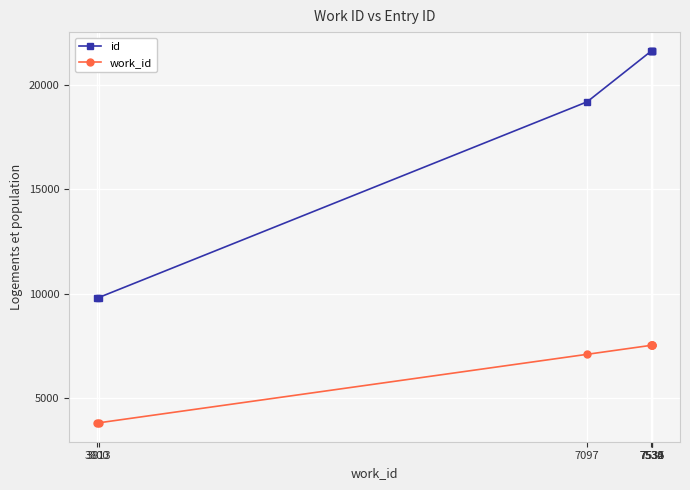

What is the highest value of the id series?

21647